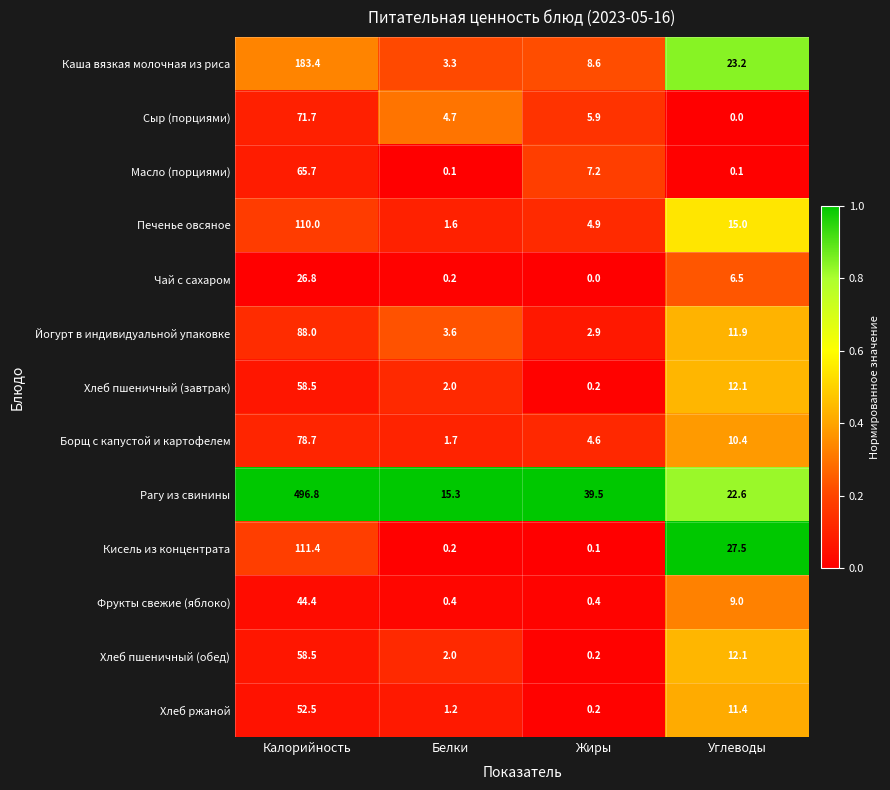

The value of Печенье овсяное at Белки is 0.3. True or false?

False